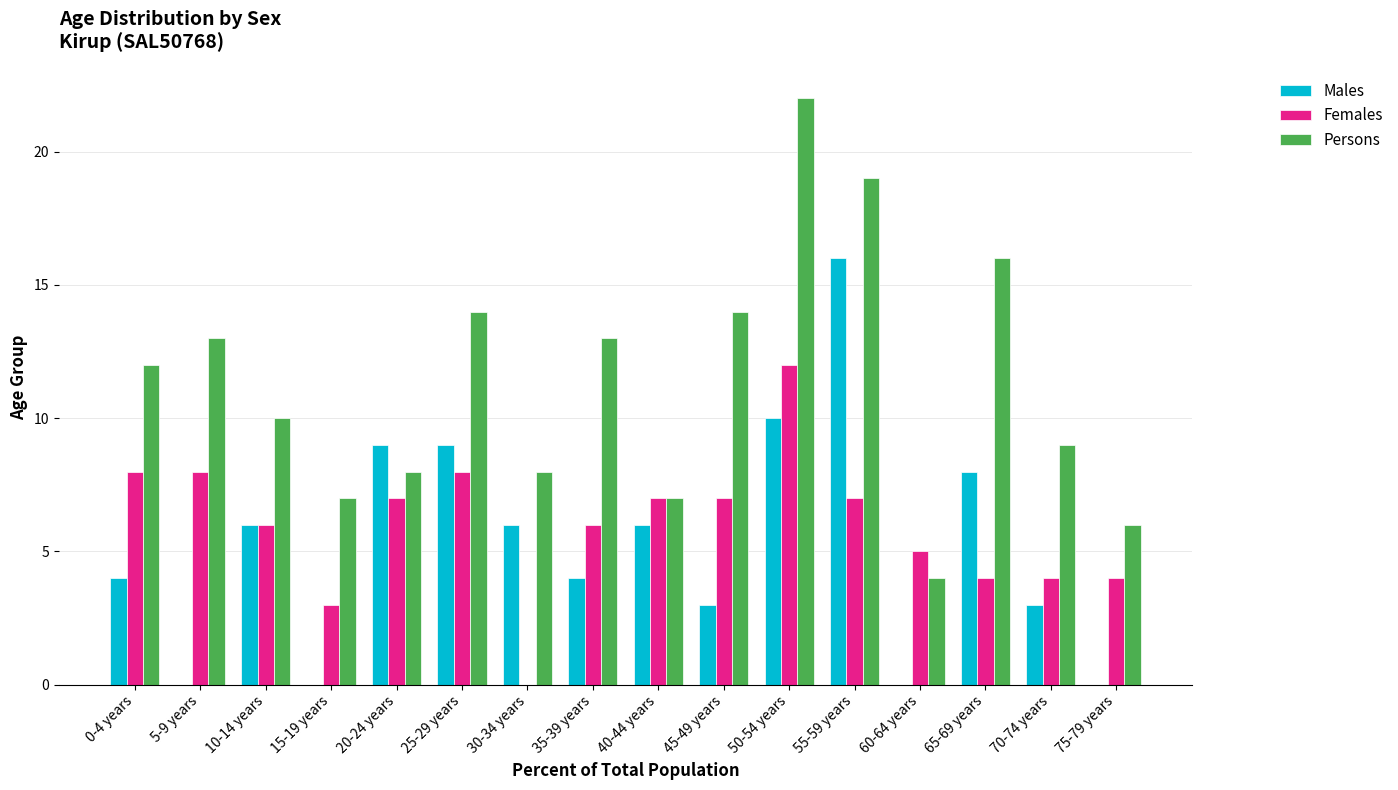

What is the spread (max minus min) of values at 65-69 years?

12